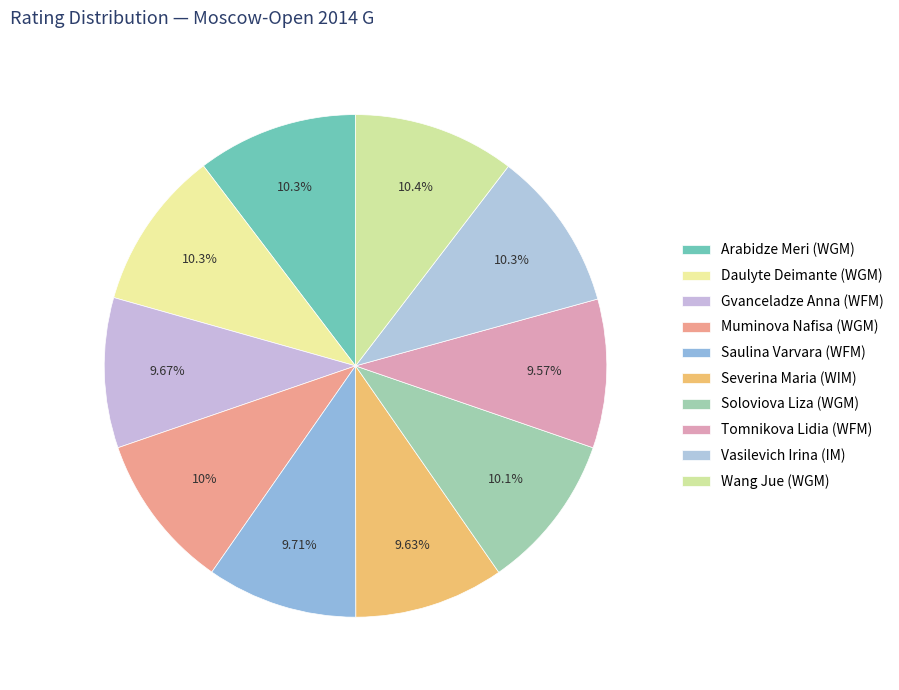

Is the sum of Muminova Nafisa (WGM) and Saulina Varvara (WFM) greater than half?

No